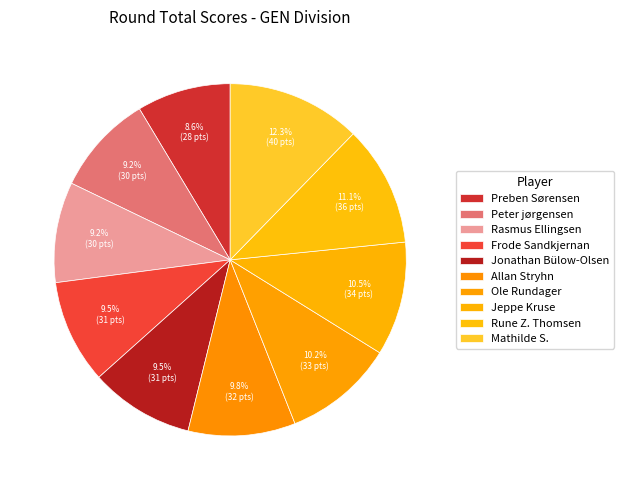

How many slices are in this pie chart?

10